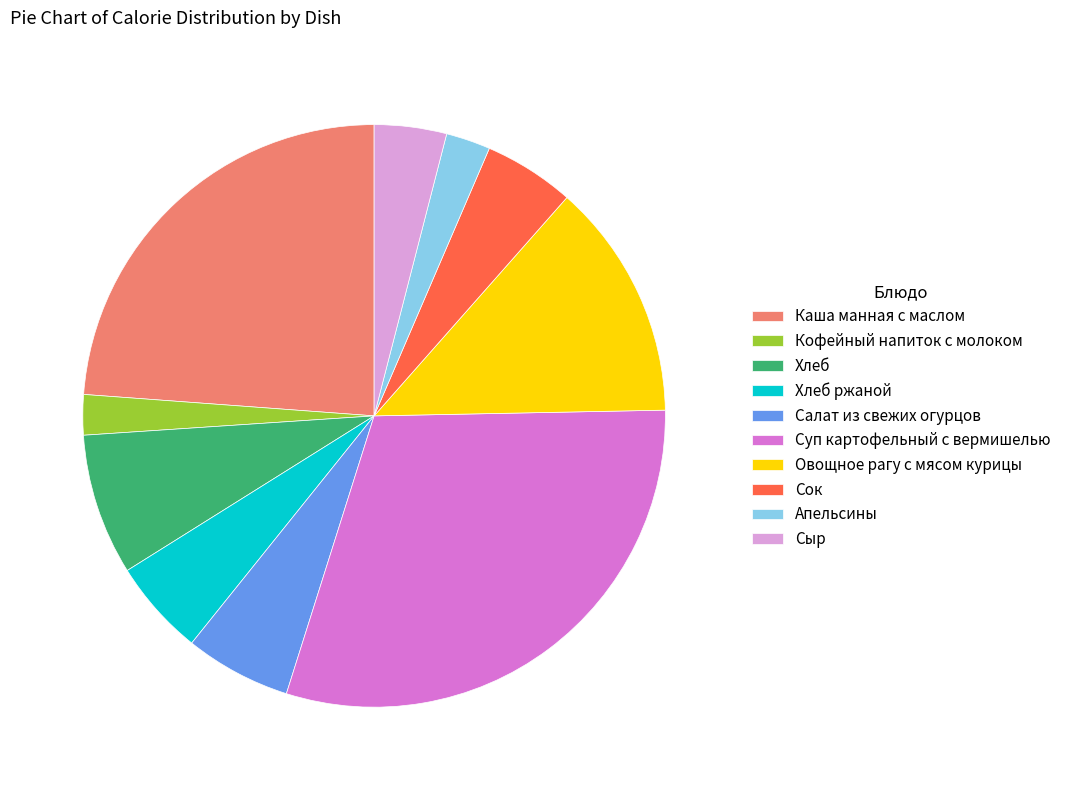

Combined, do Сыр and Суп картофельный с вермишелью account for over 50%?

No